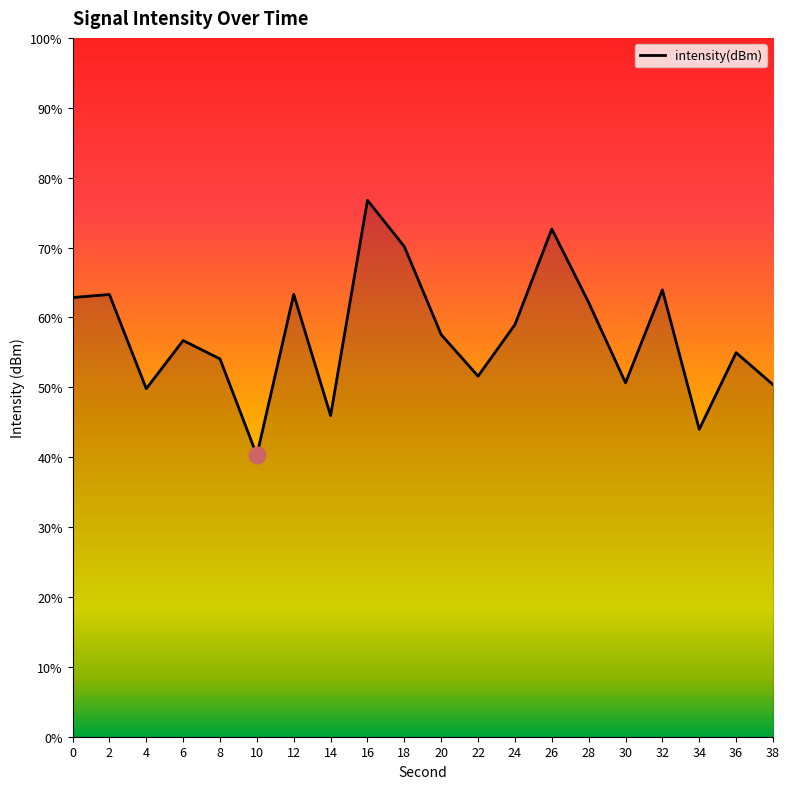

Reading right to left, extract all data points from this chart.

-137.3	-134.8	-140.8	-129.8	-137.1	-130.8	-125.0	-132.6	-136.6	-133.4	-126.4	-122.8	-139.7	-130.2	-142.9	-135.3	-133.8	-137.6	-130.2	-130.4